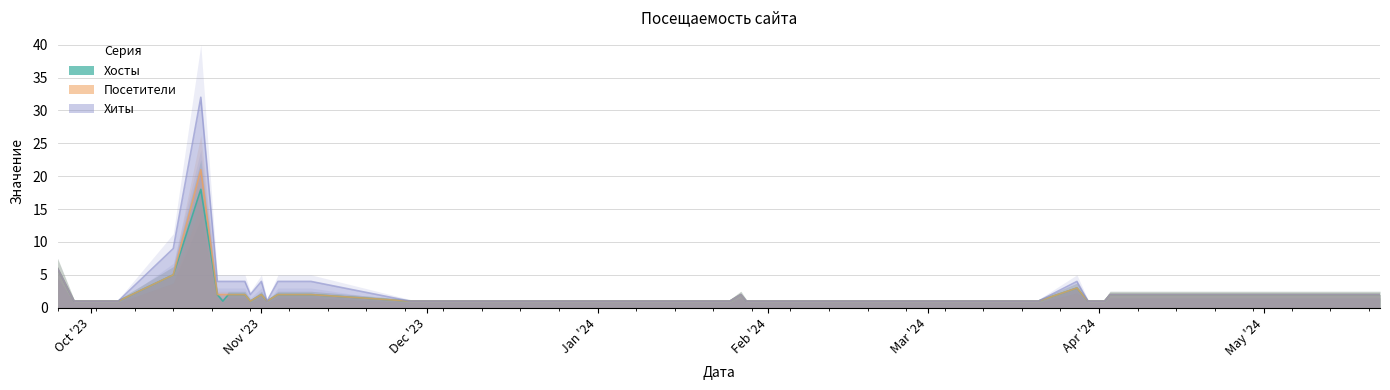

Reading left to right, extract all data points from this chart.

Хосты: 6	1	1	1	5	18	2	1	2	2	1	2	1	2	2	2	1	1	1	2	1	1	1	3	1	1	1	2	2
Посетители: 6	1	1	1	5	21	2	2	2	2	1	2	1	2	2	2	1	1	1	2	1	1	1	3	1	1	1	2	2
Хиты: 6	1	1	1	9	32	4	4	4	4	2	4	1	4	4	4	1	1	1	2	1	1	1	4	1	1	1	2	2